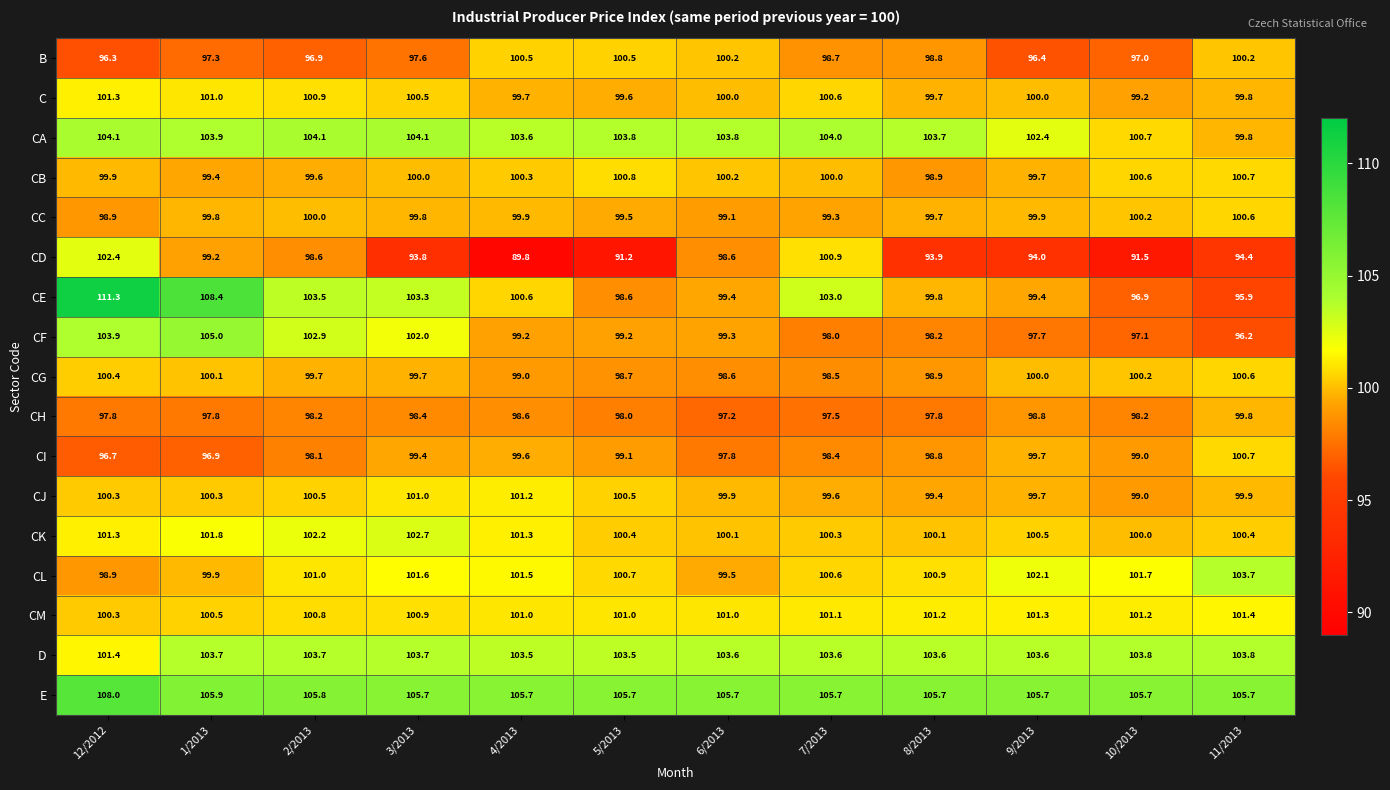

How many data points does each series have?

12